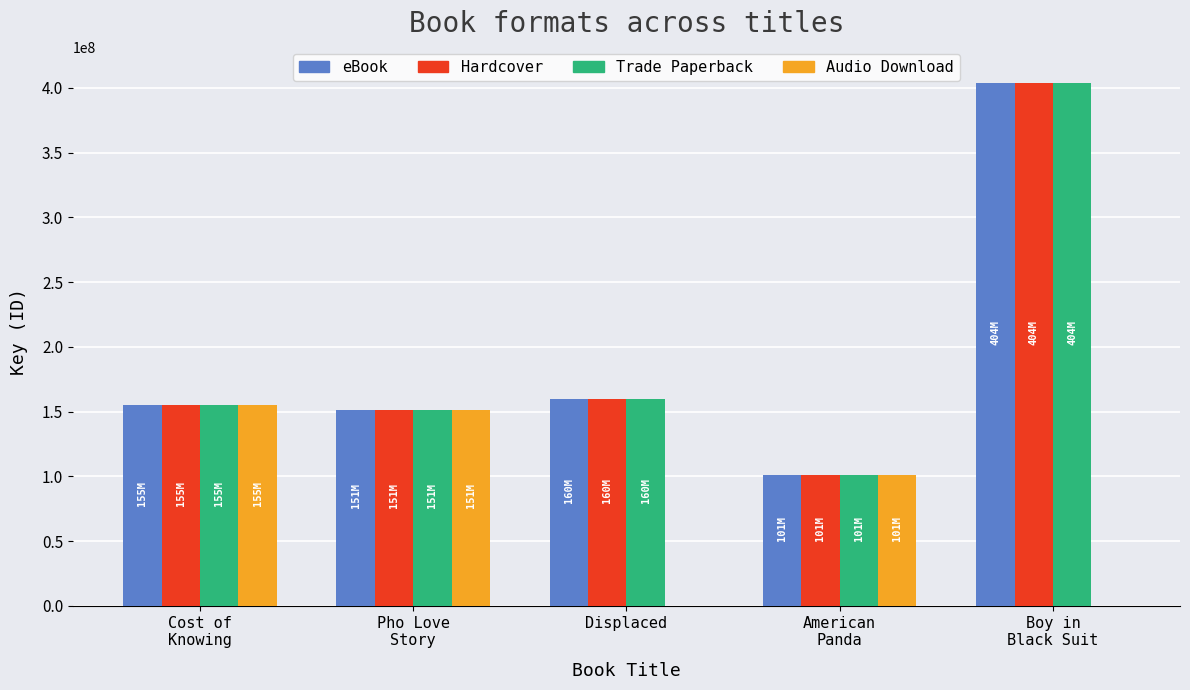

What is the total value across all series at Displaced?

478719027